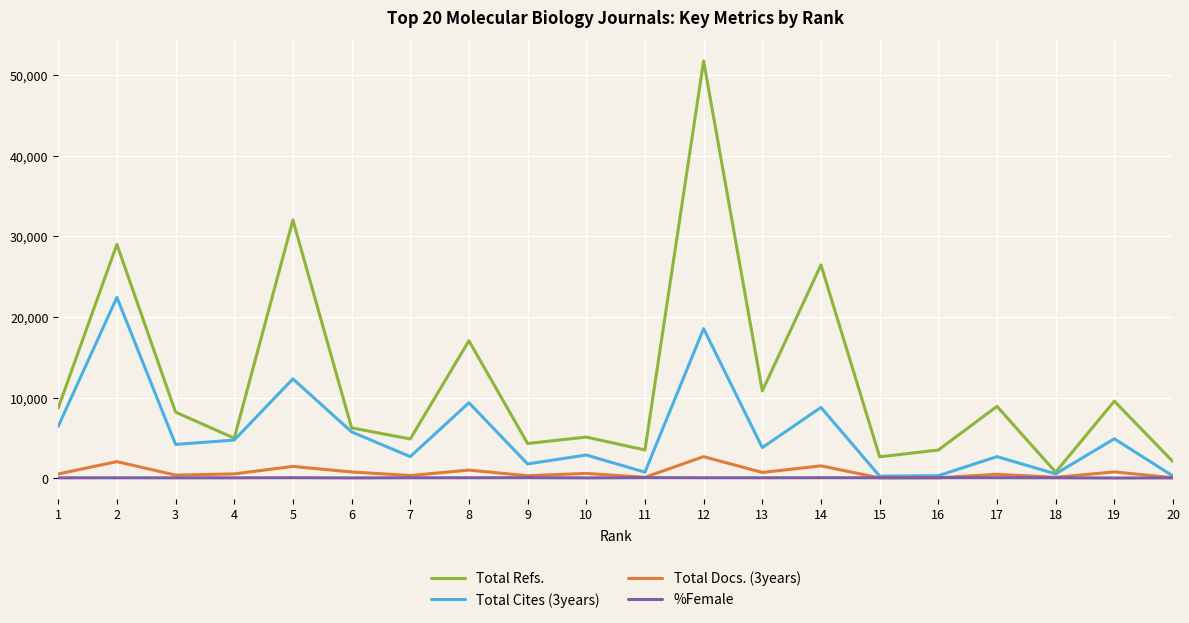

At how many categories does at least one series exceed 38584?

1